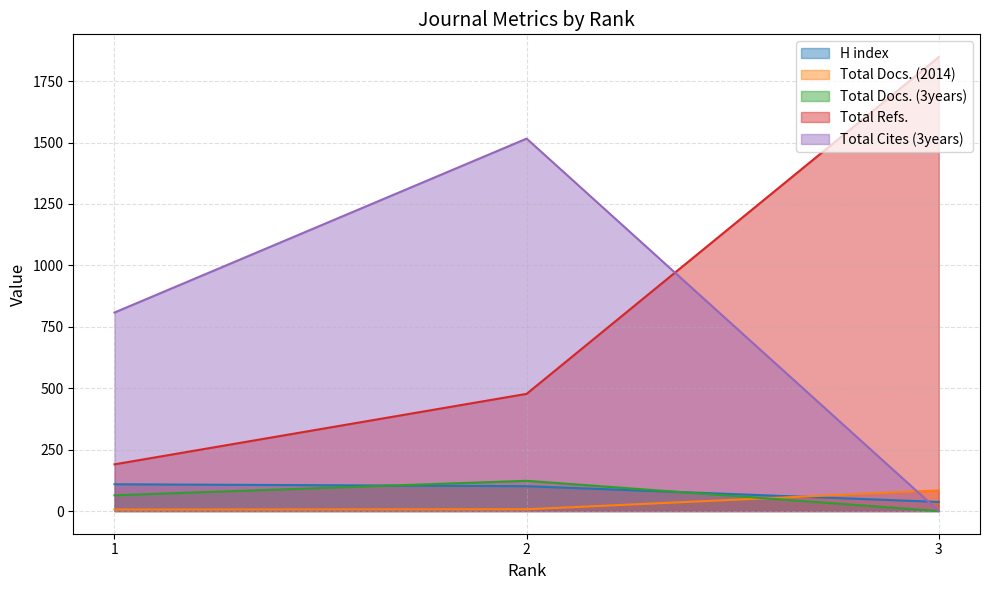

Reading left to right, transcribe all the data shown in this chart.

H index: 109	101	37
Total Docs. (2014): 6	7	84
Total Docs. (3years): 64	123	0
Total Refs.: 190	477	1848
Total Cites (3years): 808	1516	0